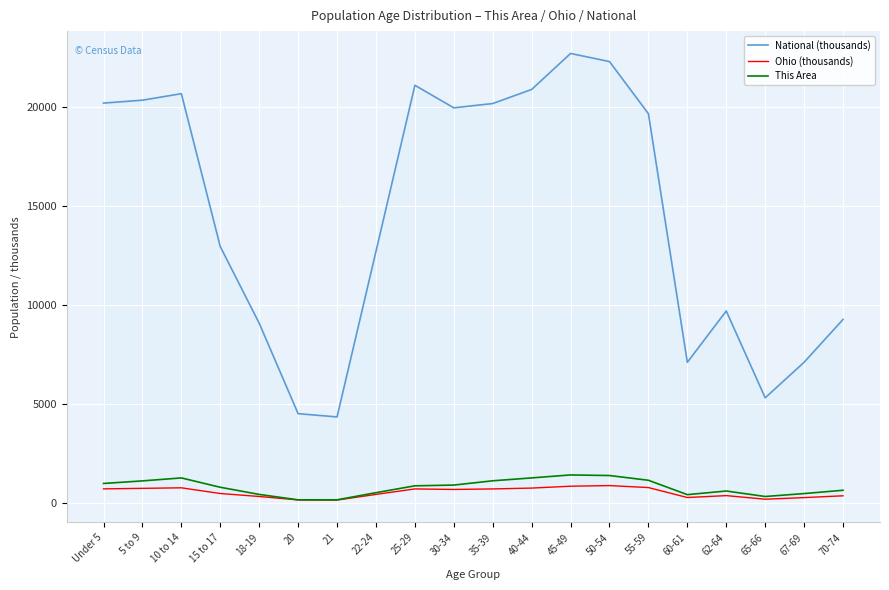

The value of National (thousands) at 40-44 is 20891.0. True or false?

True